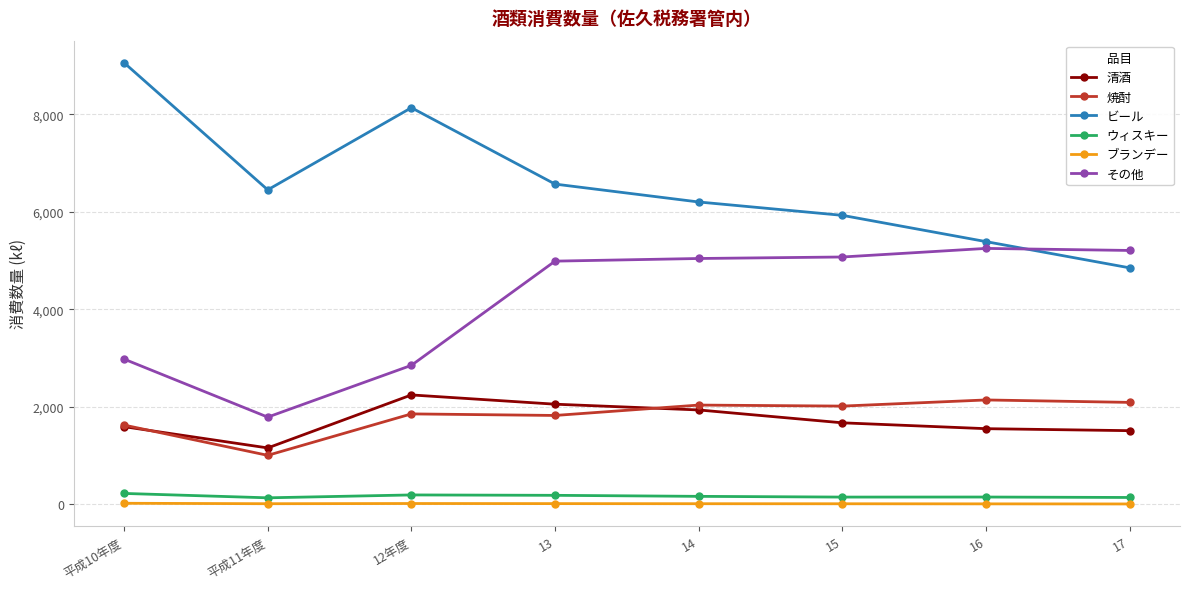

What is the difference between the maximum and minimum values in the 焼酎 series?

1136